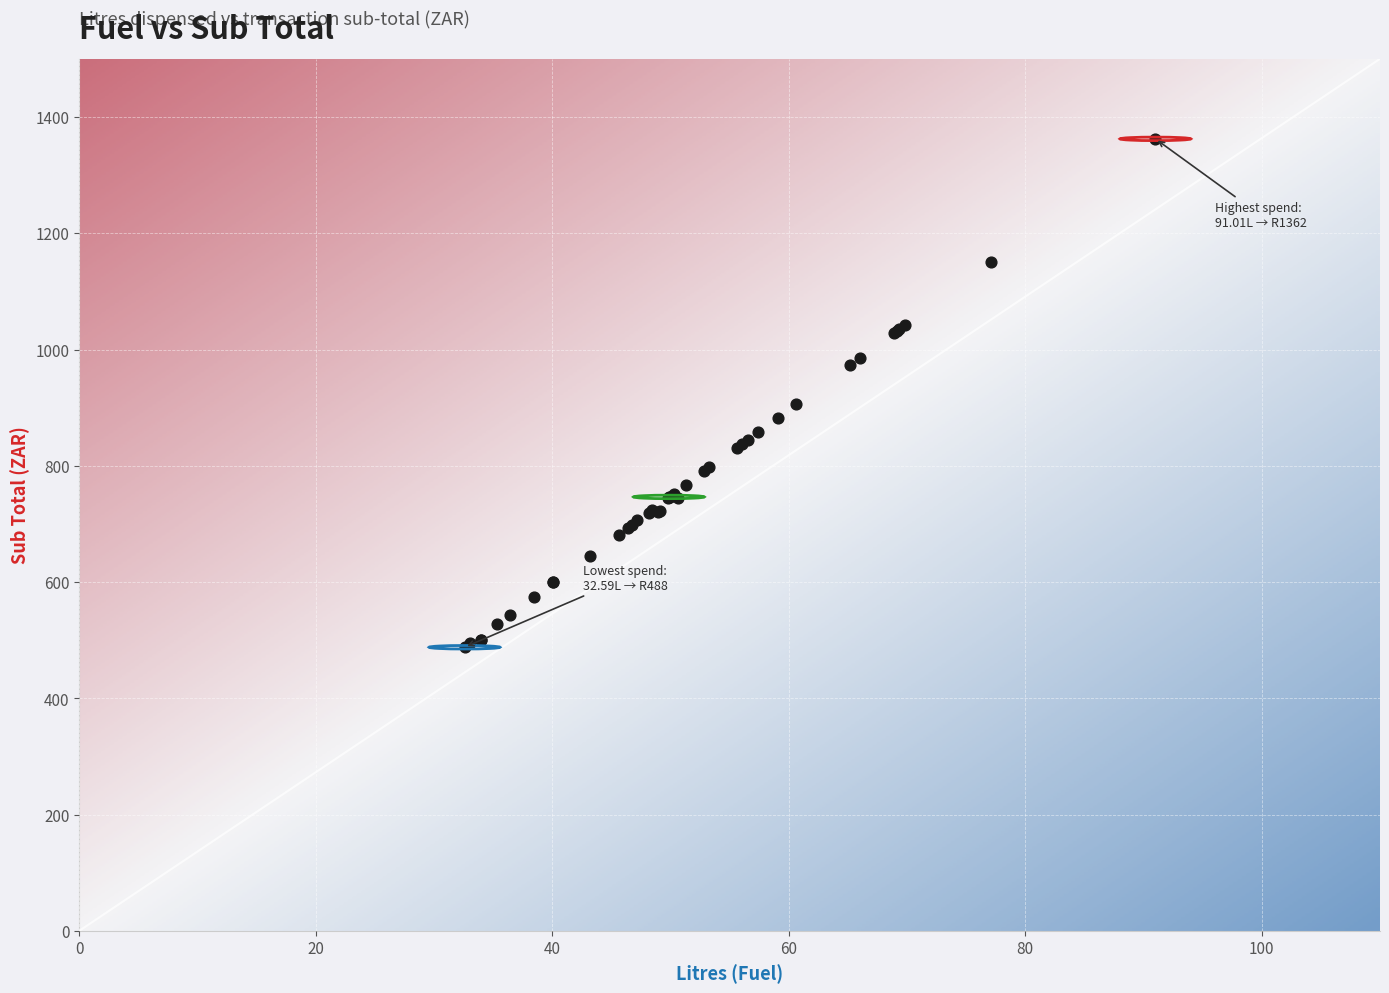

What Y value in the scatter plot is closest to 925?

905.6